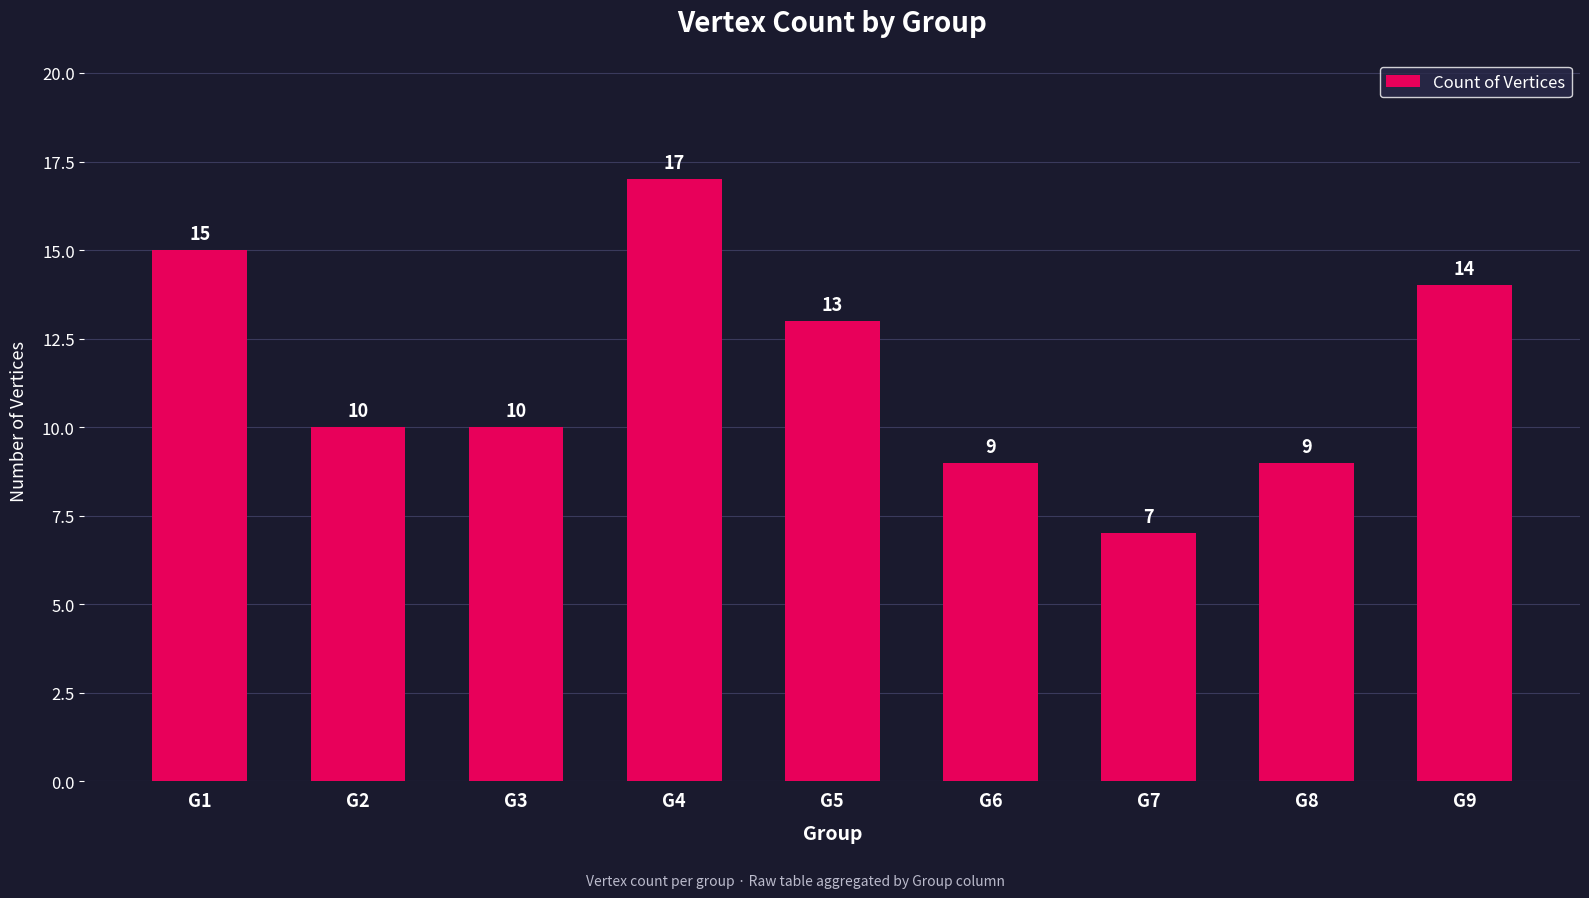

Reading right to left, what are all the values shown in this chart?

14	9	7	9	13	17	10	10	15